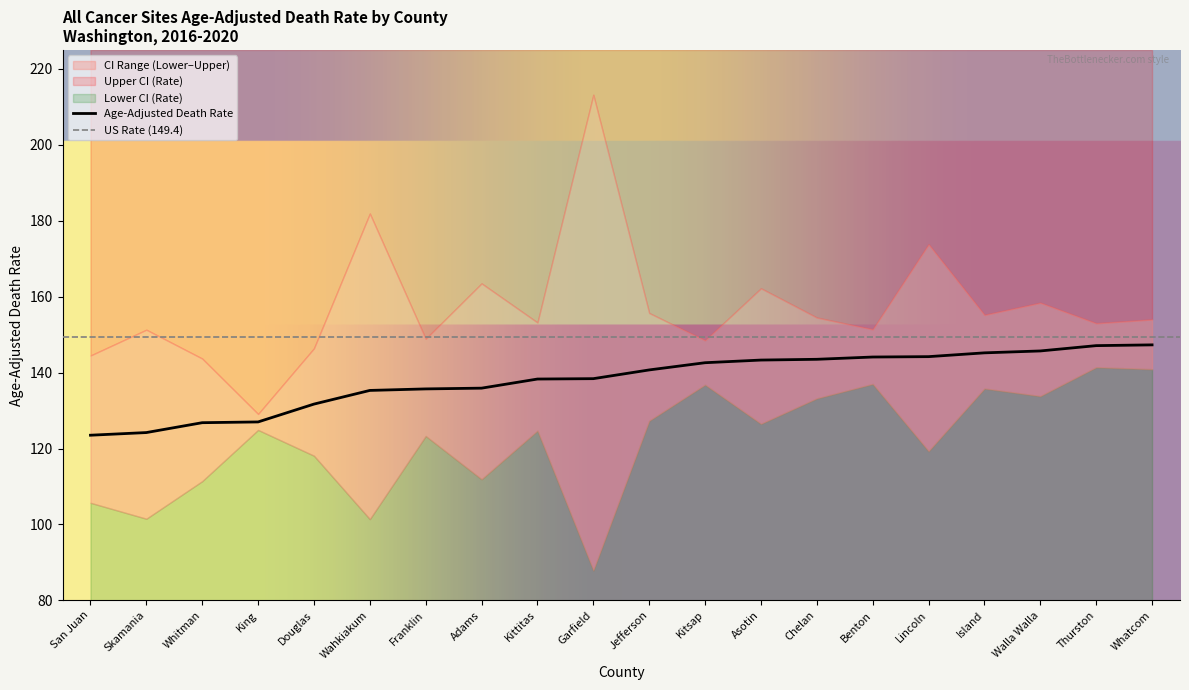

What is the sum of the Age-Adjusted Death Rate values at Chelan and Walla Walla?

289.2